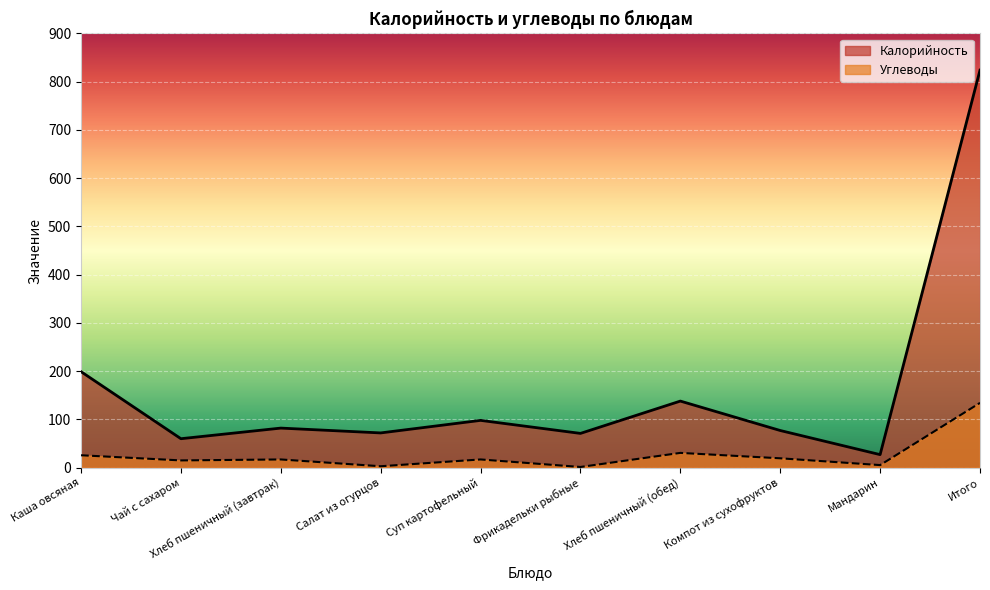

At which category is the sum across all series the highest?

Итого